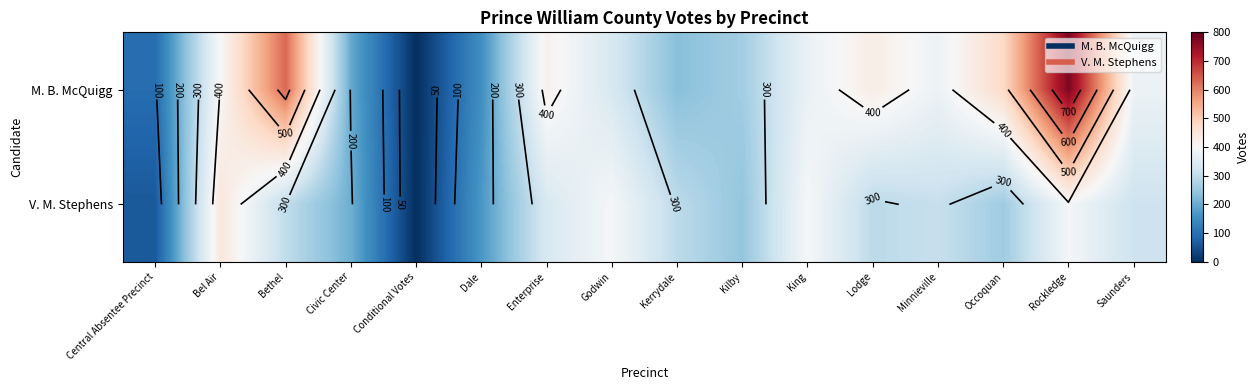

How many values in the V. M. Stephens series are below 300?

8